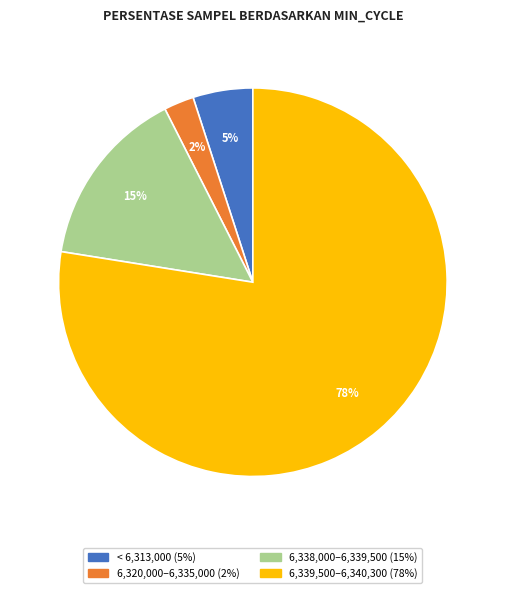

How many slices are in this pie chart?

4